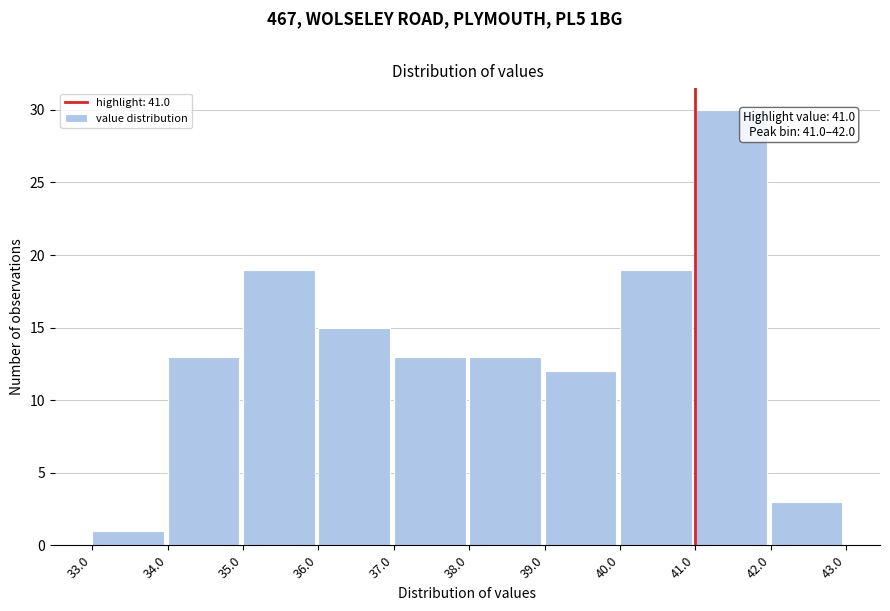

Over which range of the x-axis is the bar tallest?

41.0 to 42.0